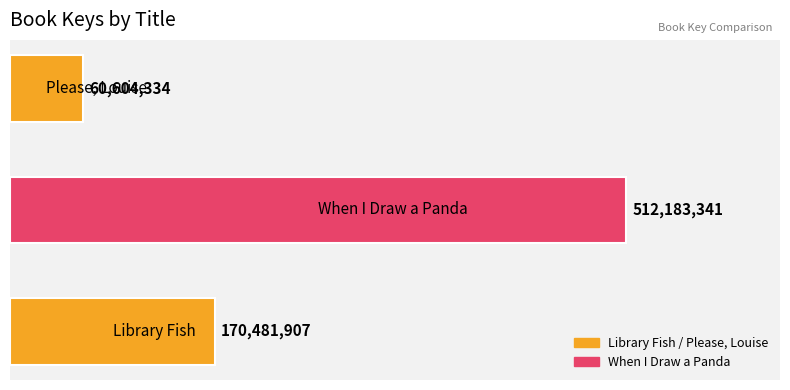

What is the difference between the second highest and minimum values?

109877573